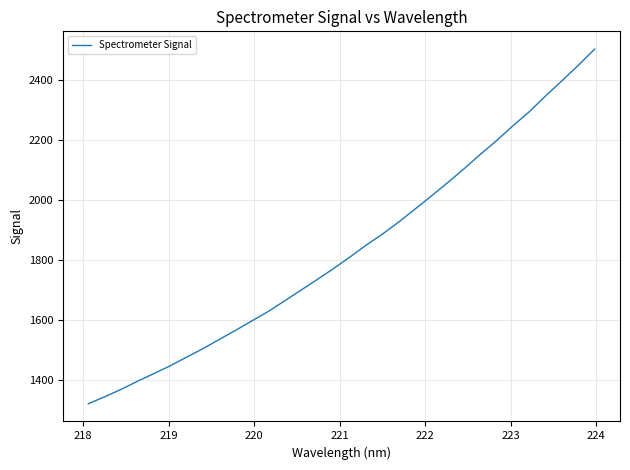

True or false: there are more than 1 points higher than both neighbors.

False